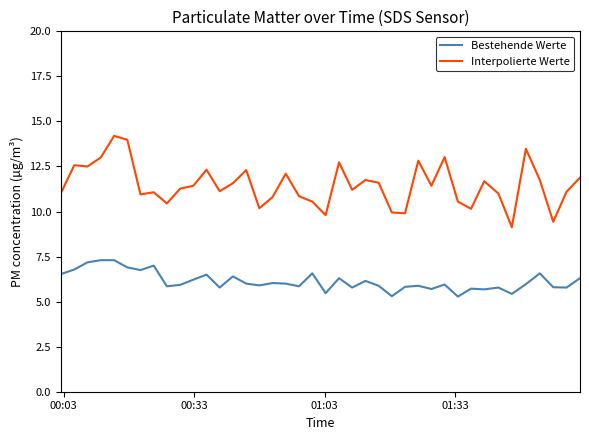

Rank the series by their maximum value, from highest to lowest.

Interpolierte Werte, Bestehende Werte